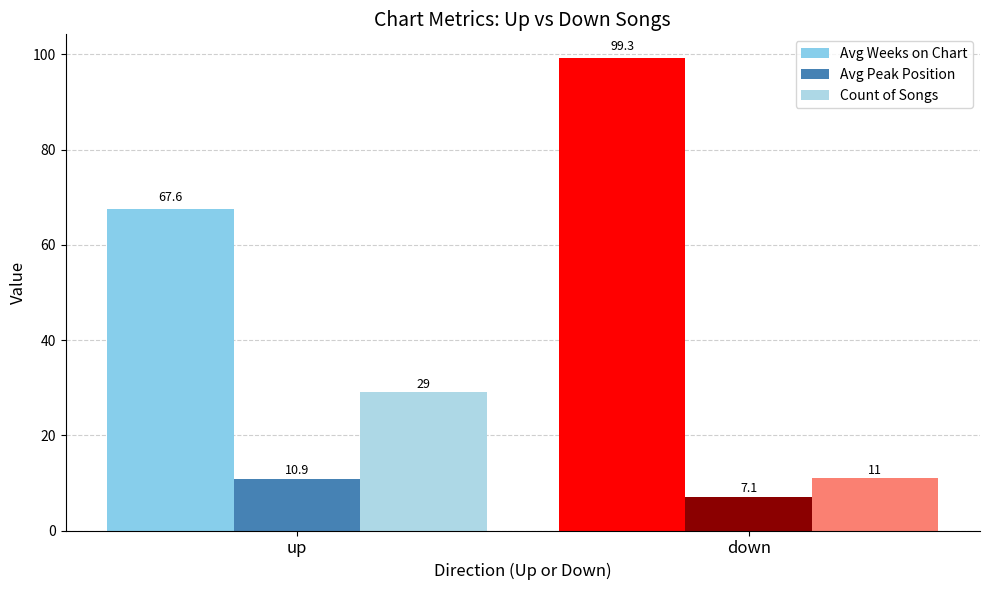

What are all the series names shown in the legend?

Avg Weeks on Chart, Avg Peak Position, Count of Songs